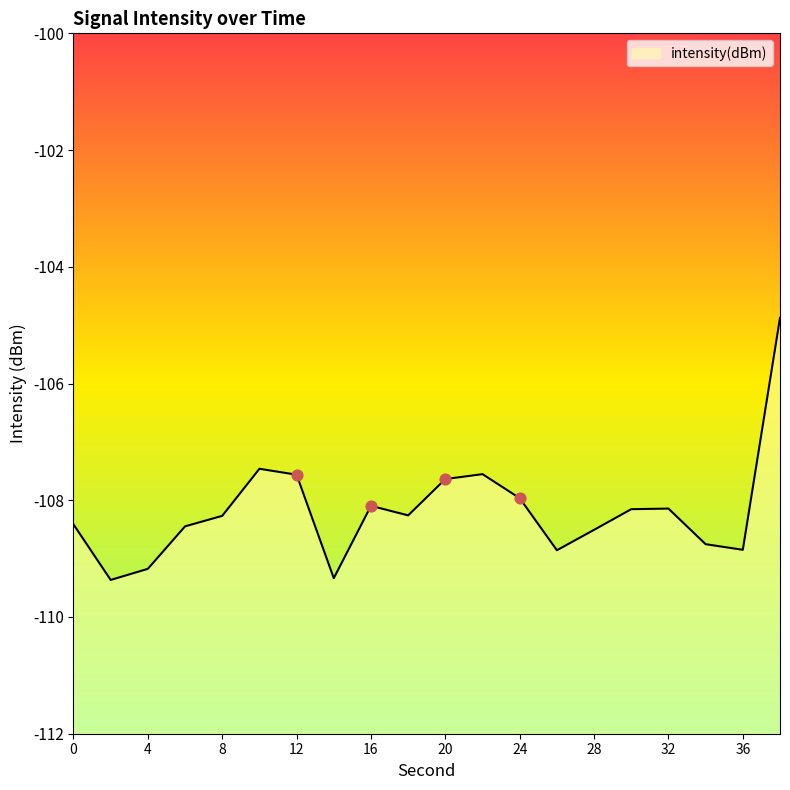

What is the change in value from 4 to 26?

+0.3